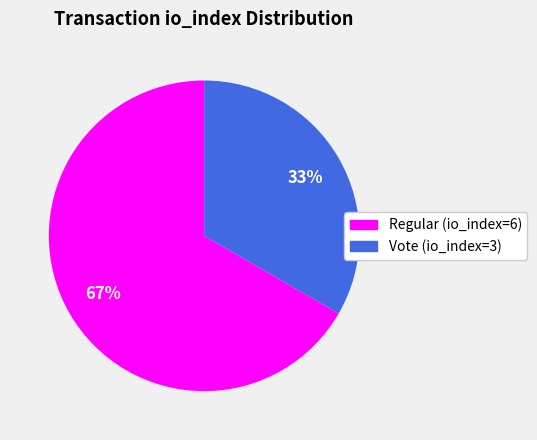

Combined, do Regular (io_index=6) and Vote (io_index=3) account for over 50%?

Yes